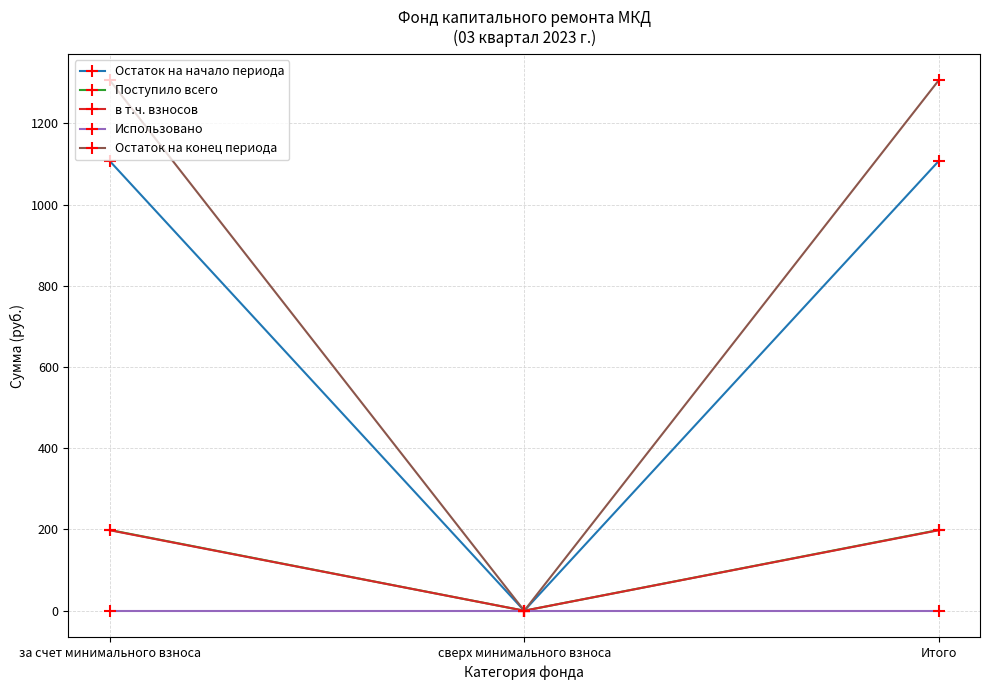

What is the label of the 3rd point from the right?

за счет минимального взноса